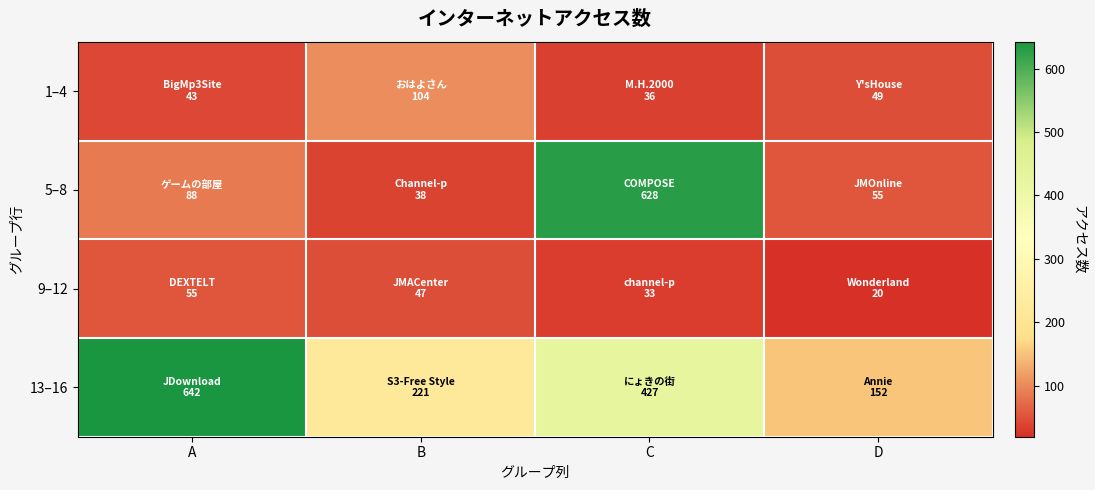

Reading right to left, extract all data points from this chart.

1–4: D=49	C=36	B=104	A=43
5–8: D=55	C=628	B=38	A=88
9–12: D=20	C=33	B=47	A=55
13–16: D=152	C=427	B=221	A=642